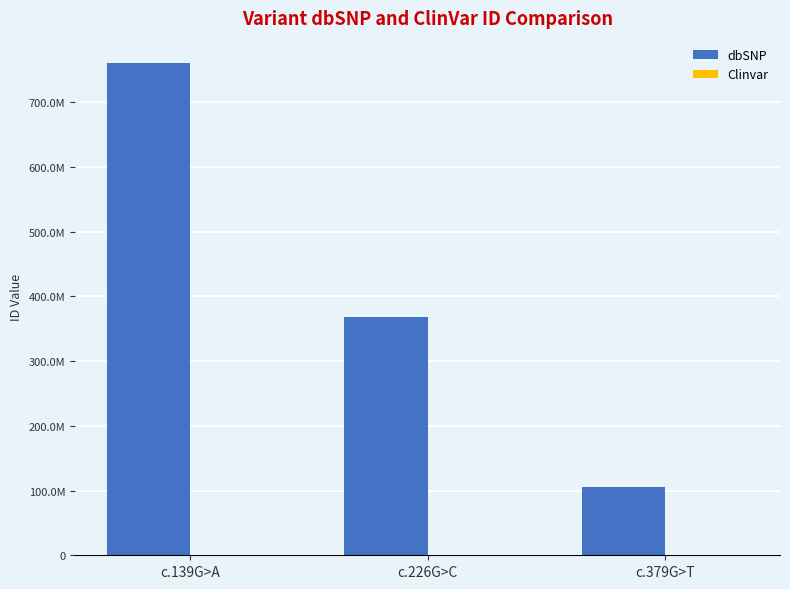

Which series has the largest total across all categories?

dbSNP